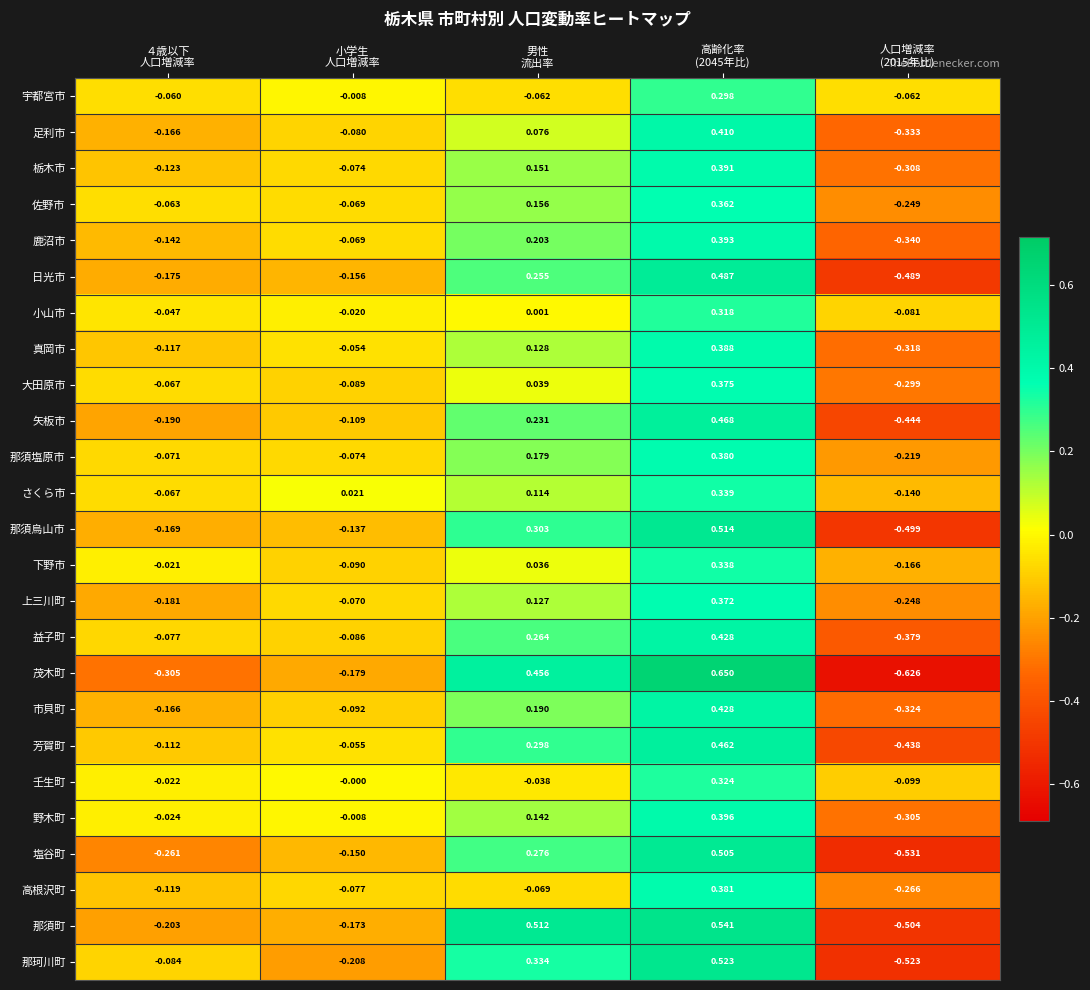

Which series has the largest total across all categories?

さくら市